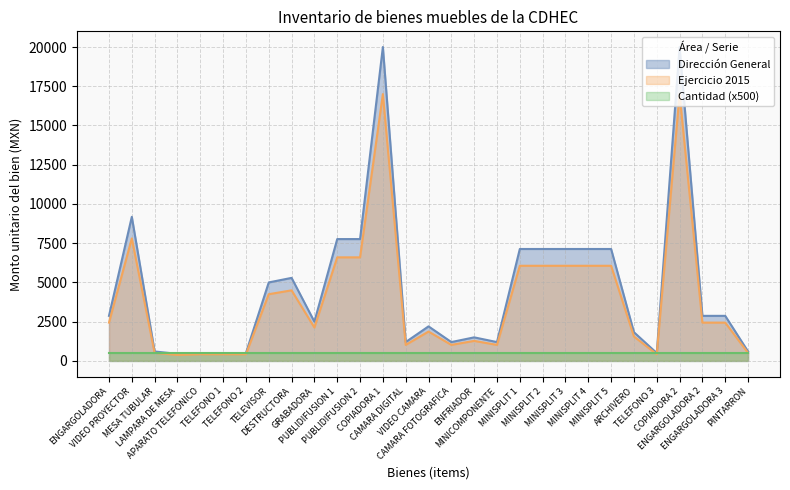

List the series in order of their overall mean, highest first.

Dirección General, Ejercicio 2015, Cantidad (x500)